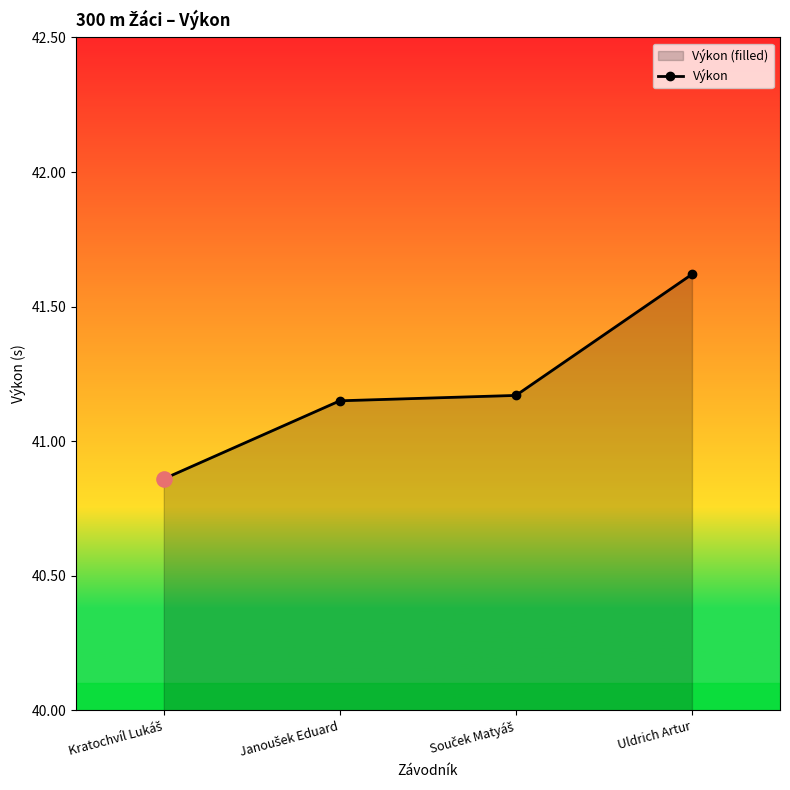

What is the change in value from Souček Matyáš to Uldrich Artur?

+0.4